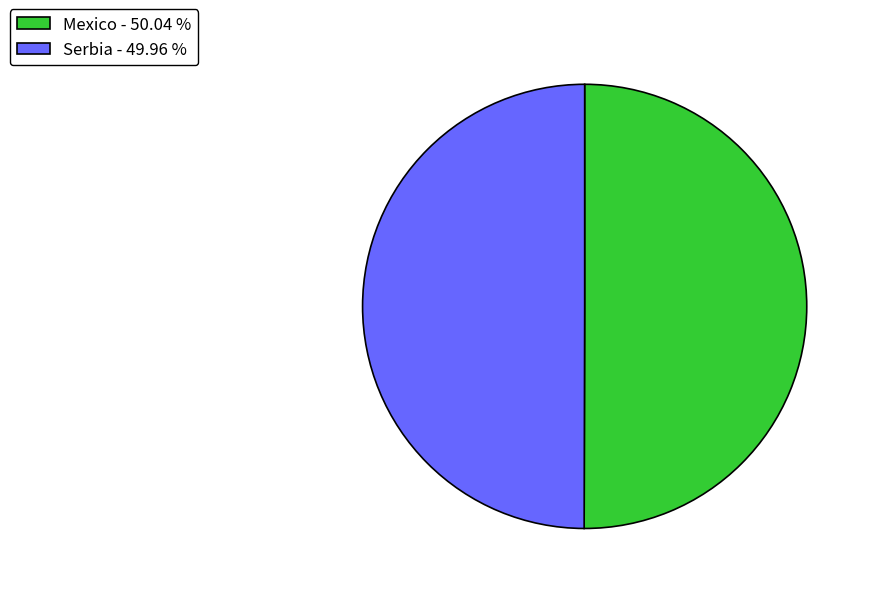

Is the sum of Mexico - 50.04 % and Serbia - 49.96 % greater than half?

Yes